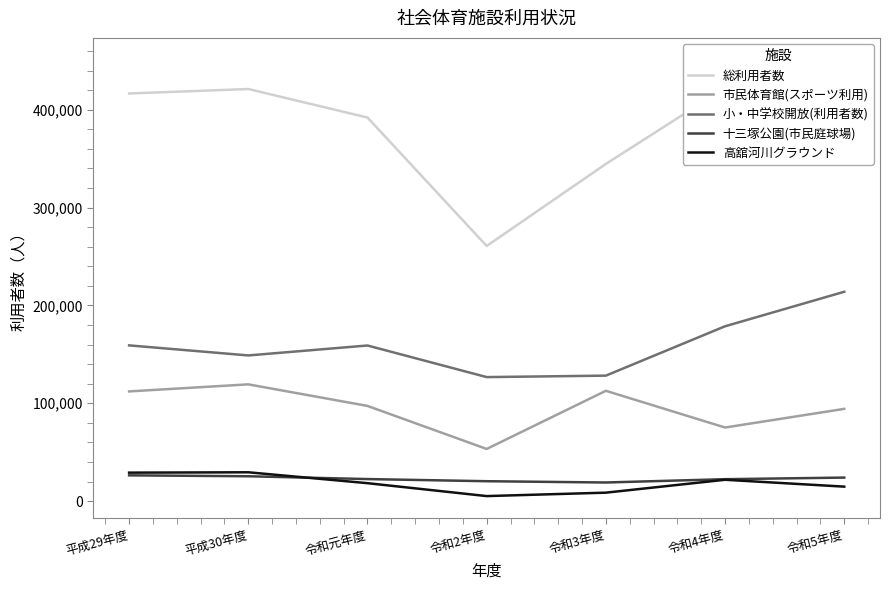

What is the difference between the maximum and minimum values in the 高舘河川グラウンド series?

24333